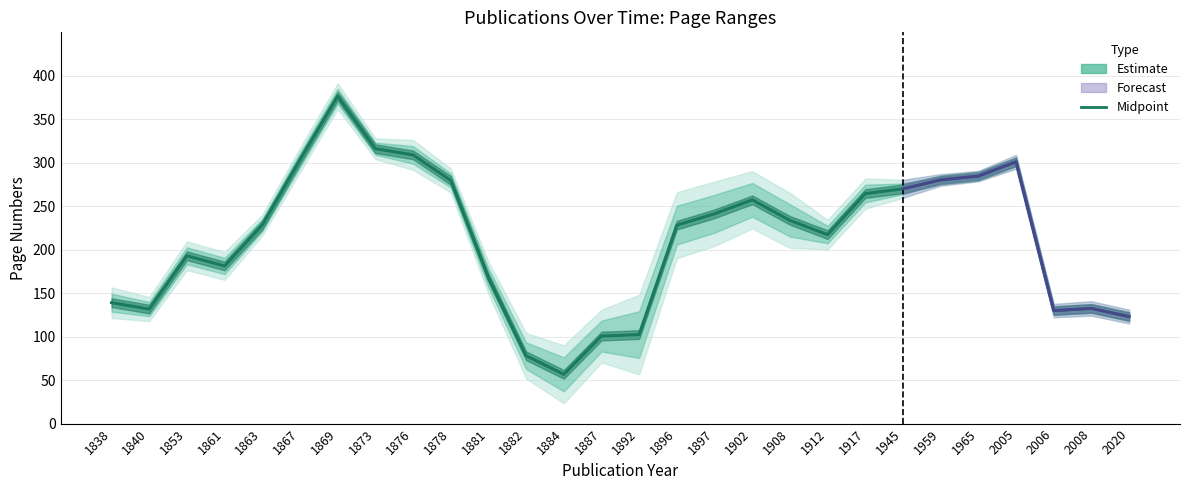

Does the chart have visible grid lines?

Yes